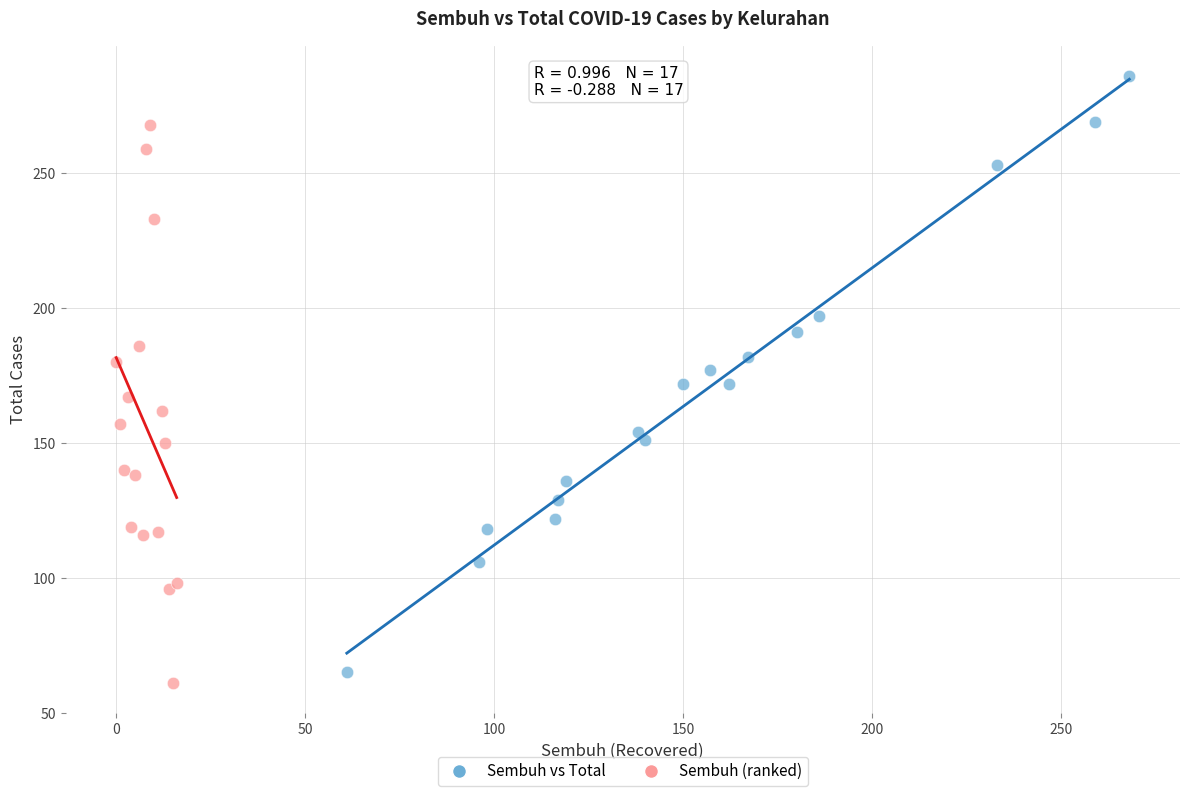

Which series reaches the minimum Y coordinate?

Sembuh (ranked)